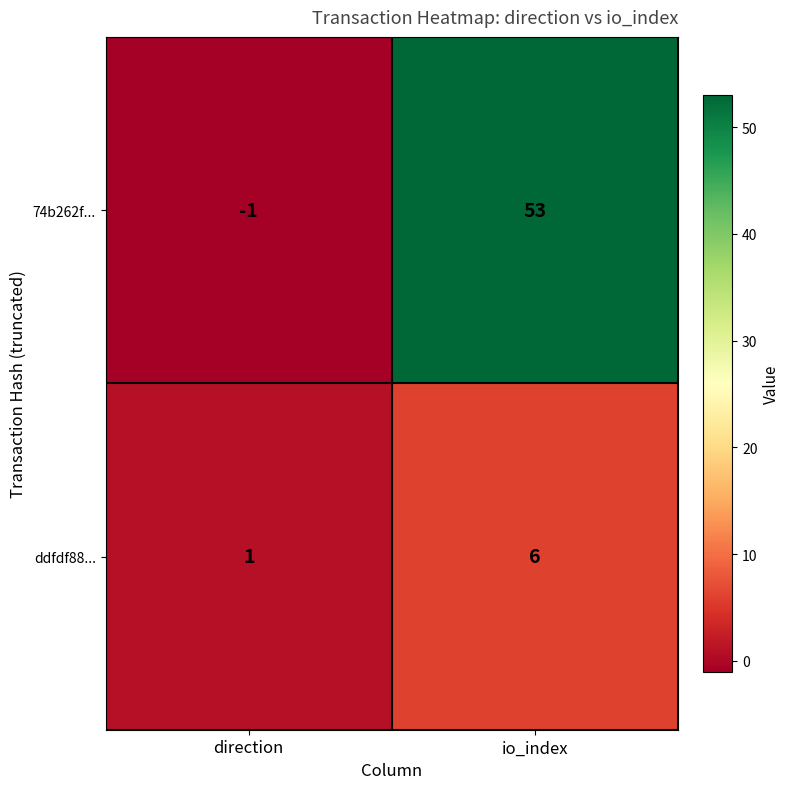

What is the sum of the ddfdf88... values at direction and io_index?

7